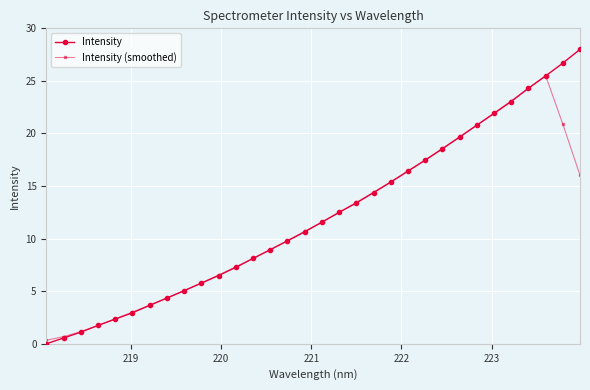

What is the highest value of the Intensity (smoothed) series?

25.5